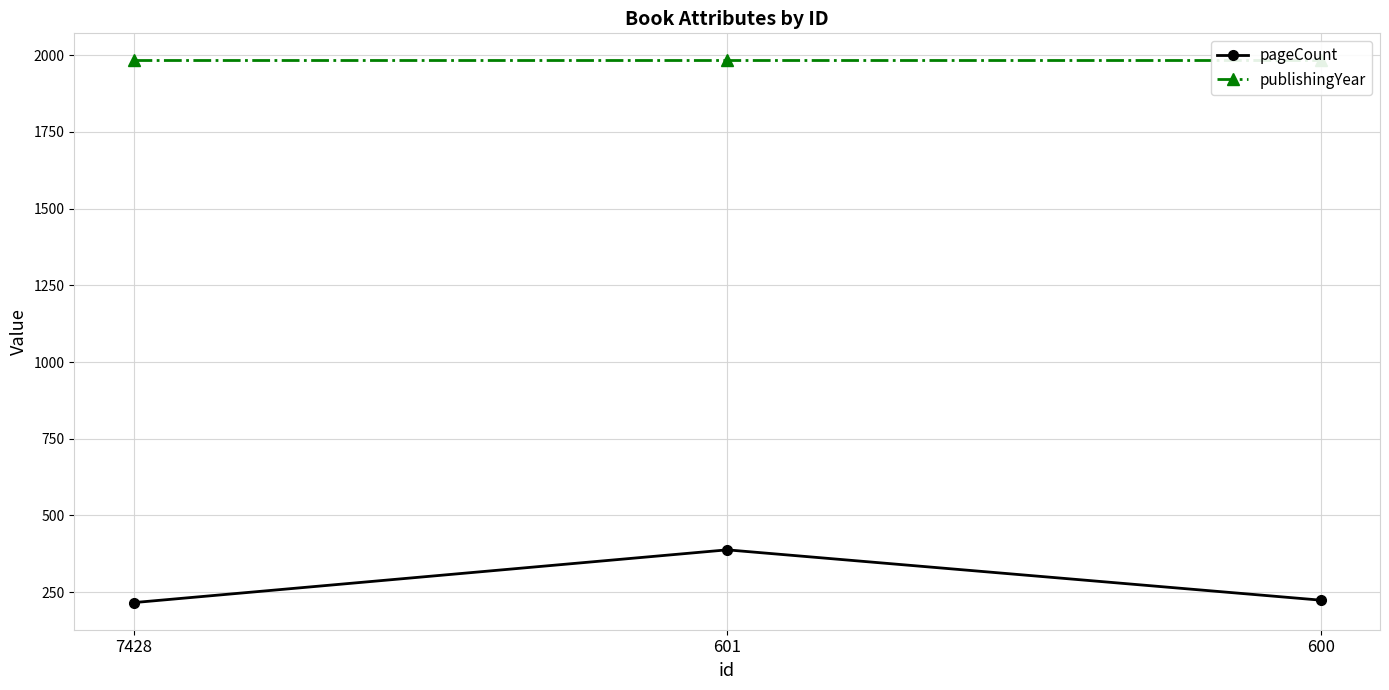

Which series has the largest total across all categories?

publishingYear